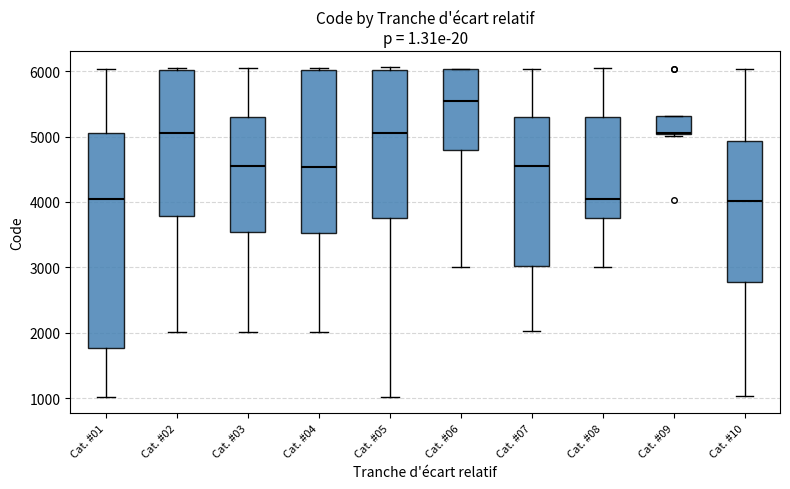

Which box's median line is the highest?

Cat. #06